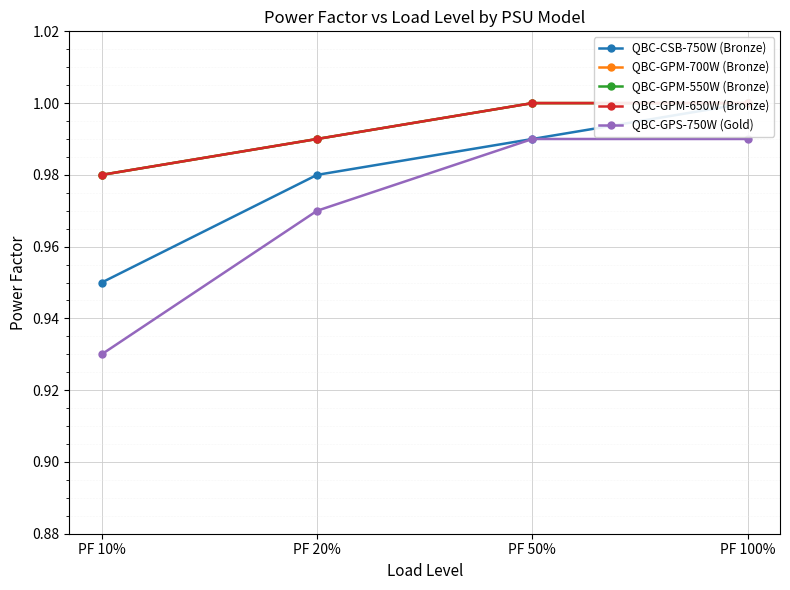

What are all the series names shown in the legend?

QBC-CSB-750W (Bronze), QBC-GPM-700W (Bronze), QBC-GPM-550W (Bronze), QBC-GPM-650W (Bronze), QBC-GPS-750W (Gold)